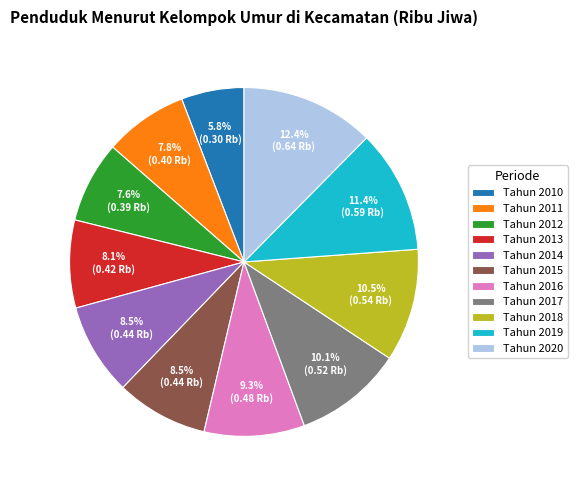

What percentage is NOT represented by Tahun 2018?

89.5%